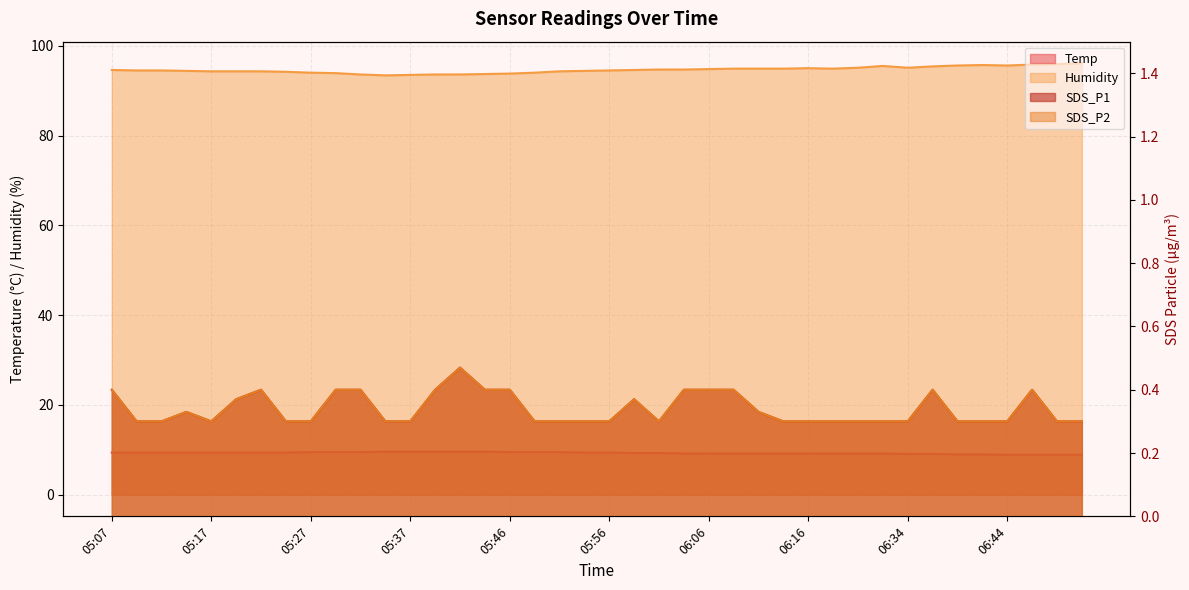

What is the sum of all Humidity values?

3784.6